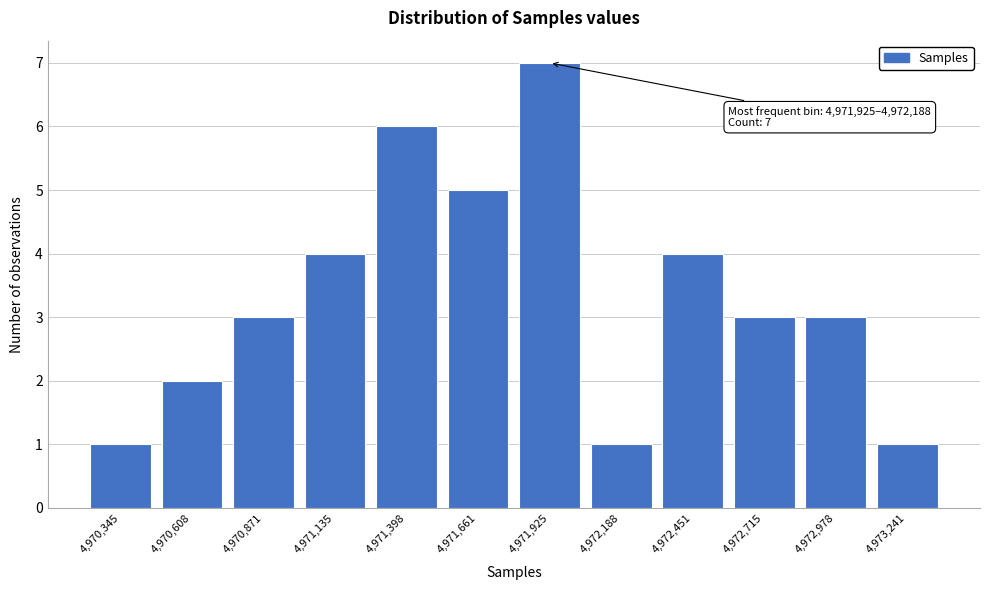

Reading left to right, extract all data points from this chart.

1	2	3	4	6	5	7	1	4	3	3	1